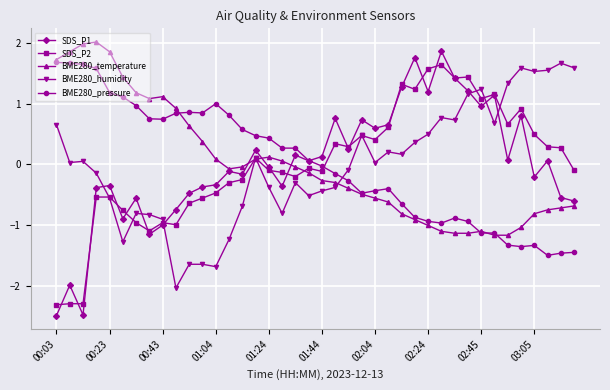

True or false: BME280_temperature has more than 1 interior local peaks.

True